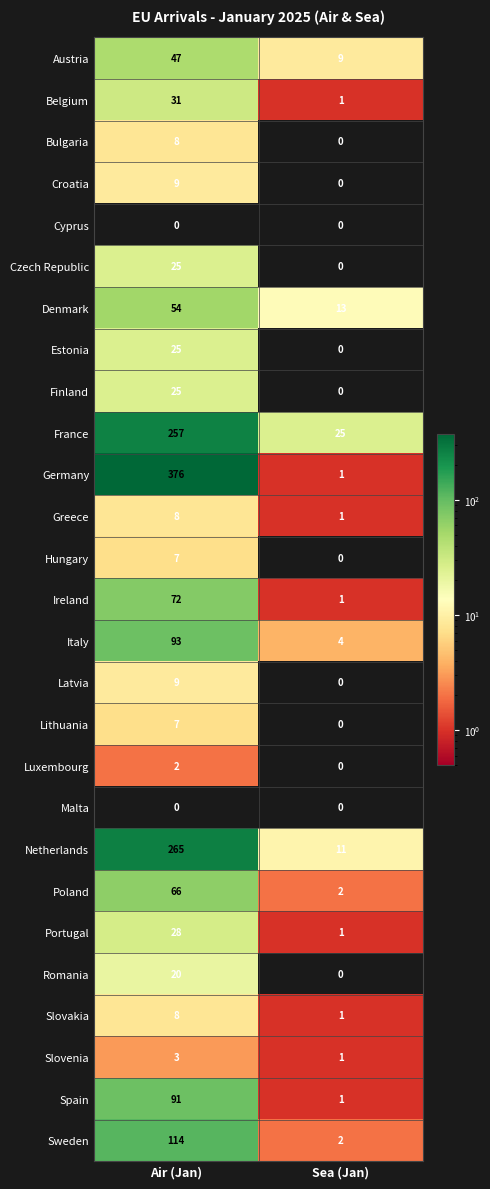

Read the Croatia value at Air (Jan).

9